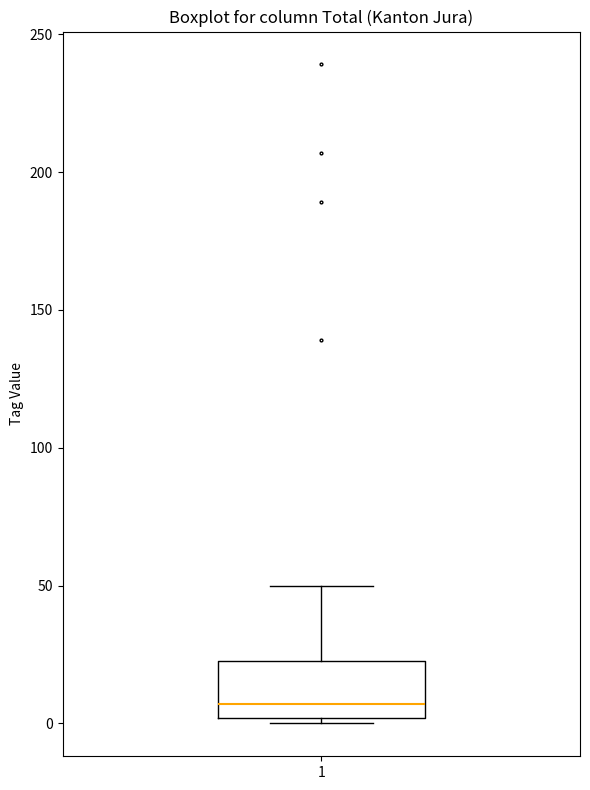

Read this box plot against the y-axis: the position of the median line, the range covered by the box, and the ends of both whiskers. The values are not printed on the chart, so give them approximately, as read against the axis.

median 5, box 0 to 25, whiskers 0 (just below the box's lower edge) to 50